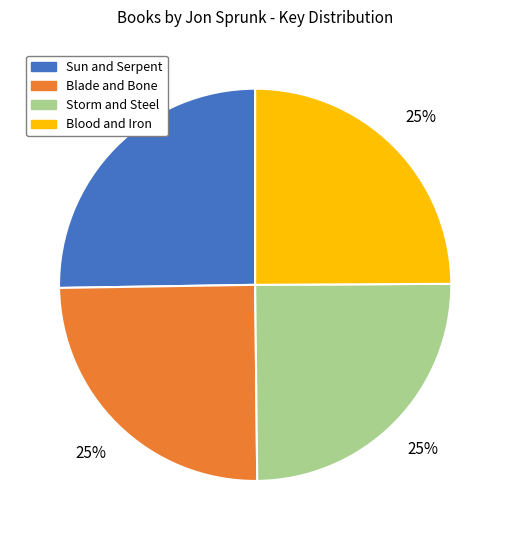

The Sun and Serpent slice represents 25% of the pie. True or false?

True